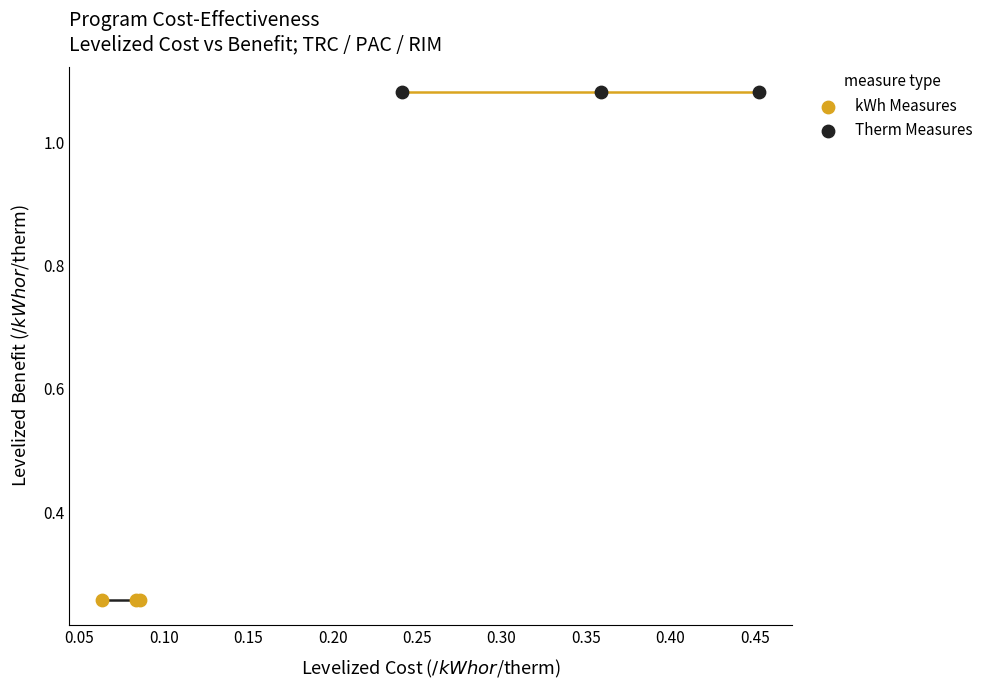

Which series contains the lowest Y value?

kWh Measures